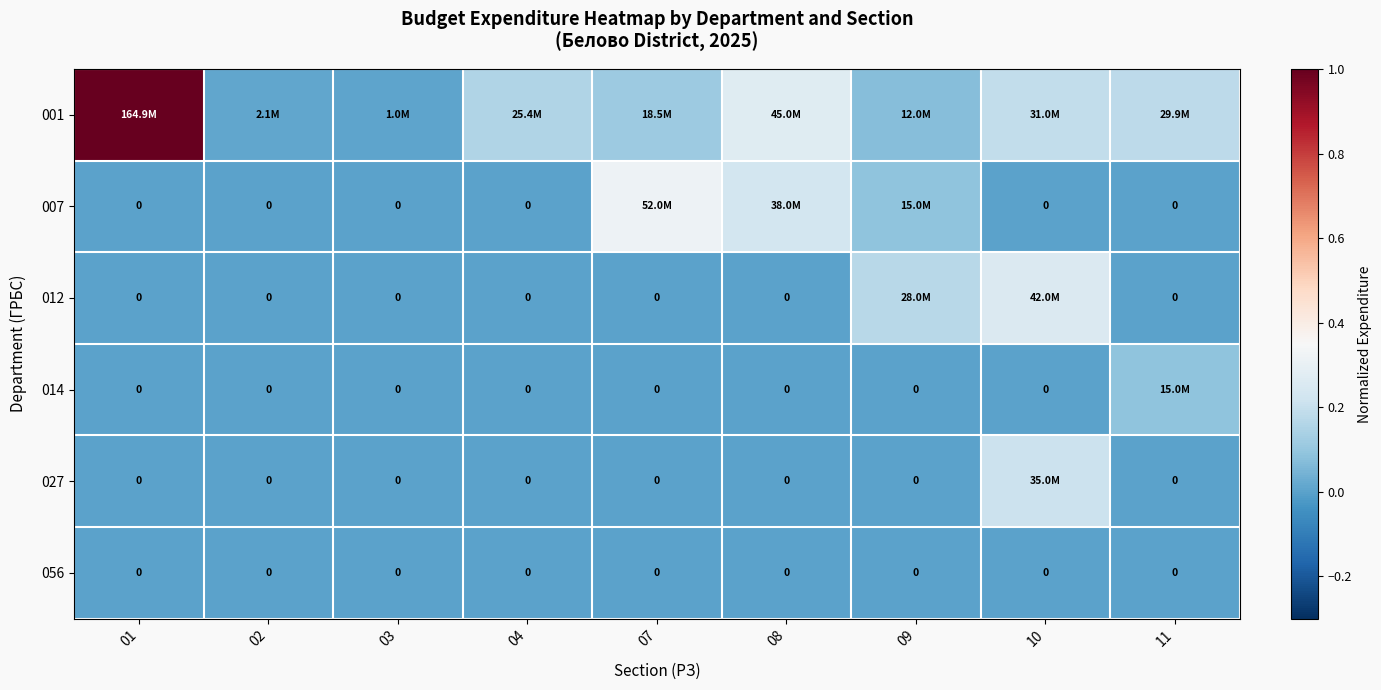

The value of 007 at 11 is -0.2. True or false?

False